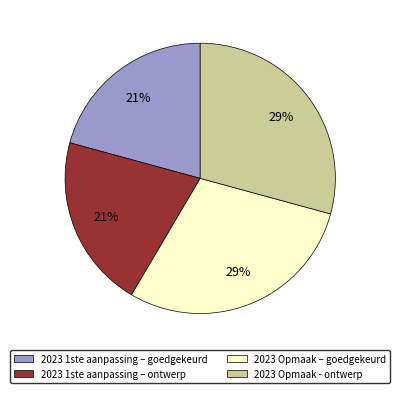

What is the ratio of the value at 2023 Opmaak – goedgekeurd to the value at 2023 1ste aanpassing – goedgekeurd?

1.4